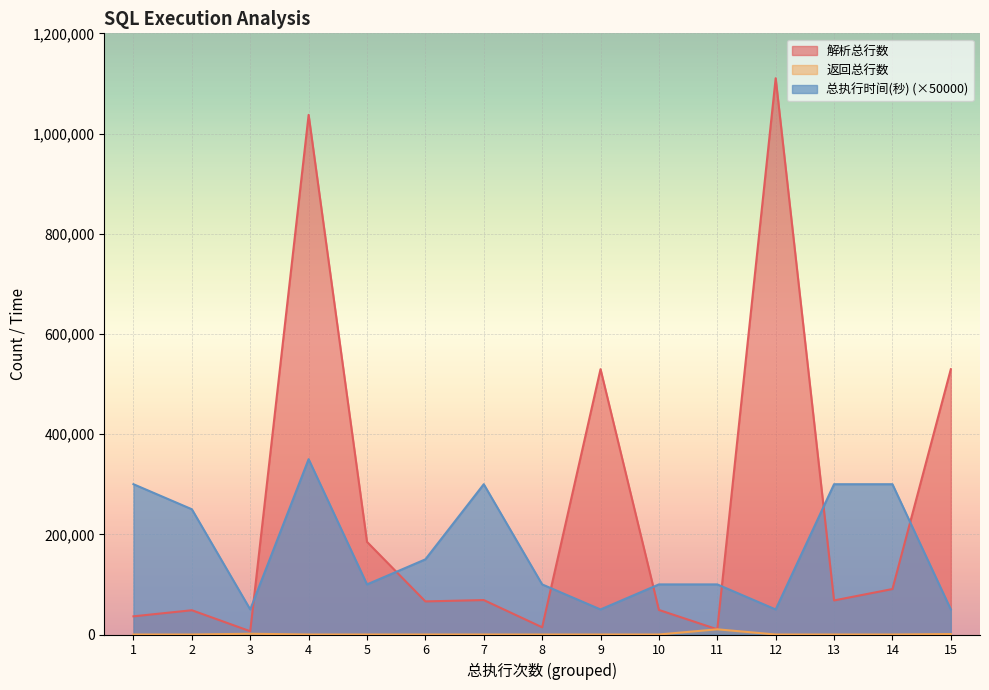

The value of 总执行时间(秒) at 10 is 100000. True or false?

True